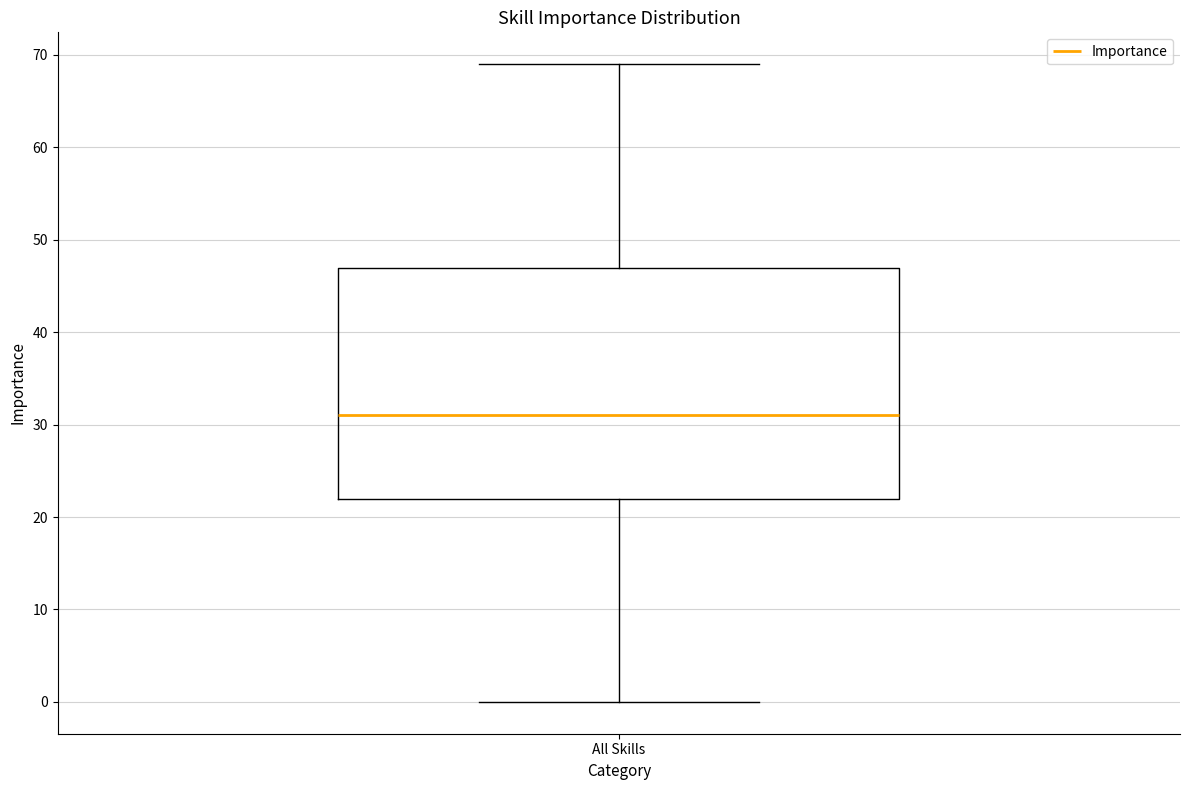

Read this box plot against the y-axis: the position of the median line, the range covered by the box, and the ends of both whiskers. The values are not printed on the chart, so give them approximately, as read against the axis.

median 31, box 22 to 47, whiskers 0 to 69